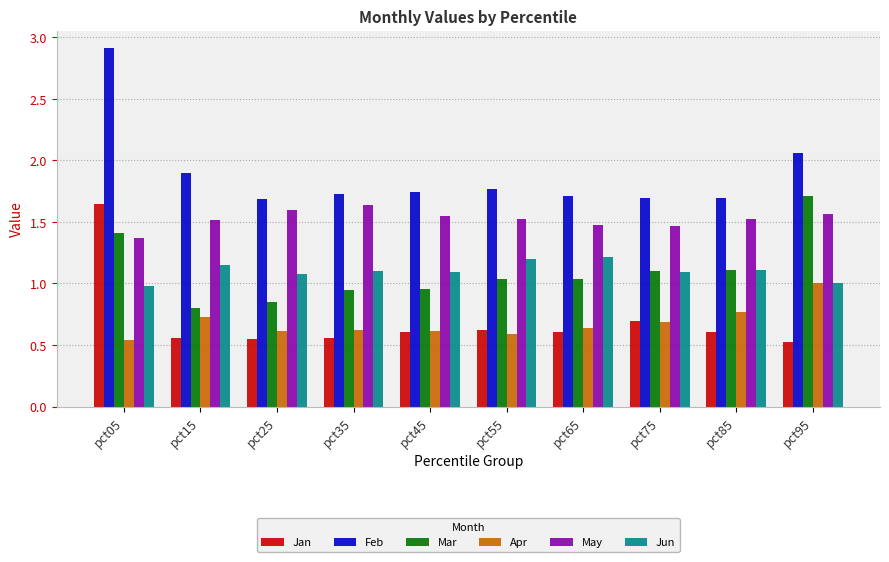

The Apr series shows 0.6 at pct25. True or false?

True